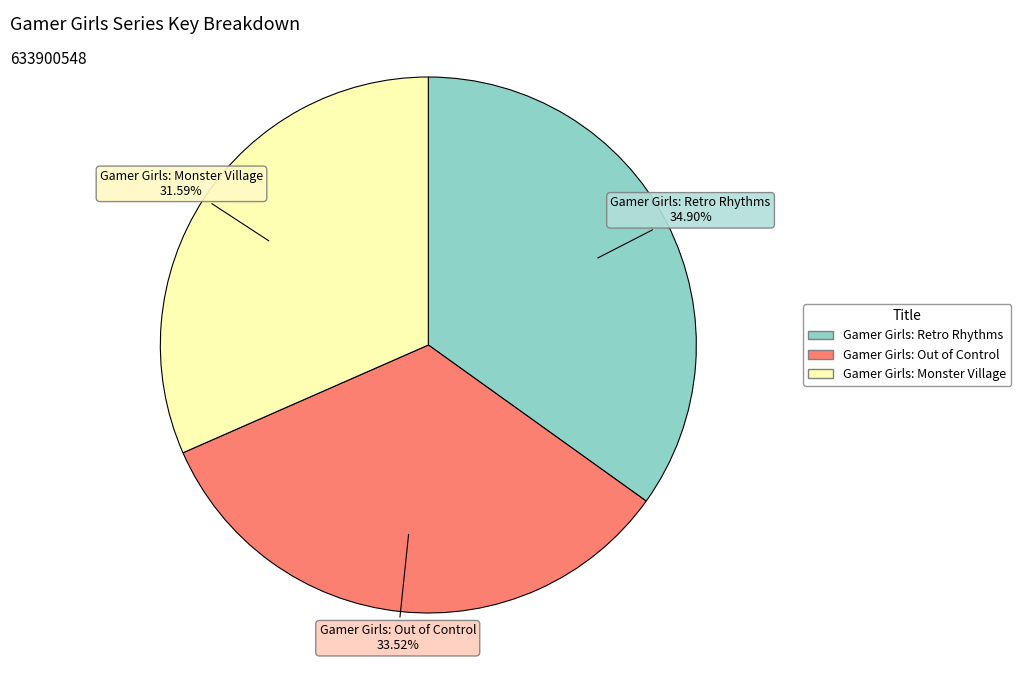

Is there any slice that represents more than half of the pie?

No